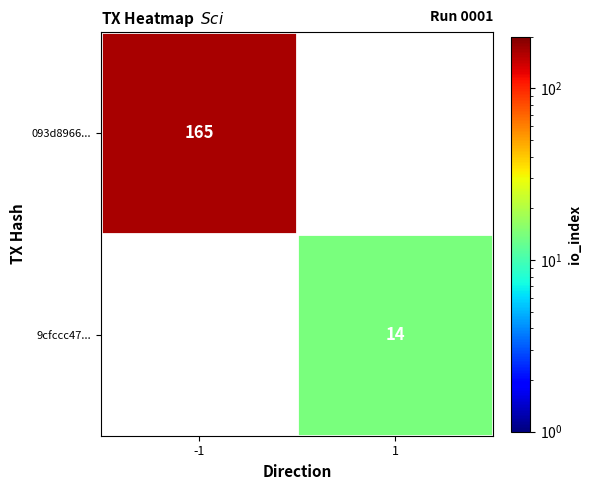

What is the maximum value shown in the chart?

165.0